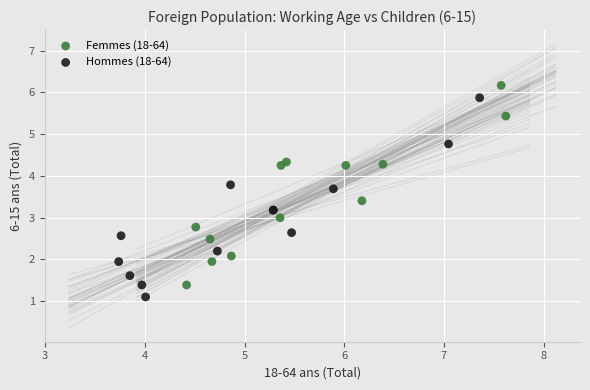

Which series reaches the maximum Y coordinate?

Femmes (18-64)